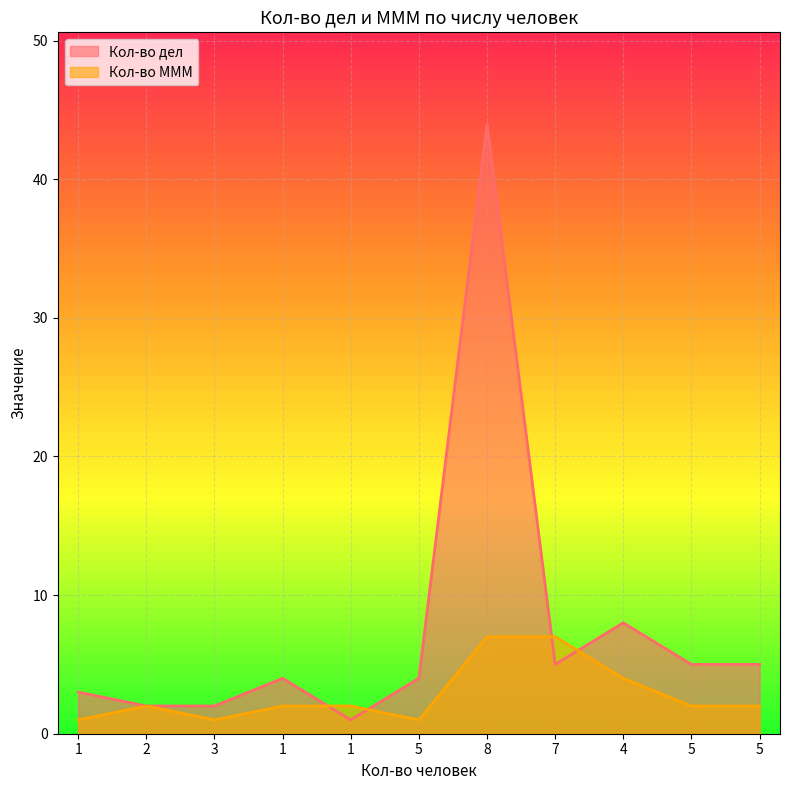

What is the average value of the Кол-во дел series?

8